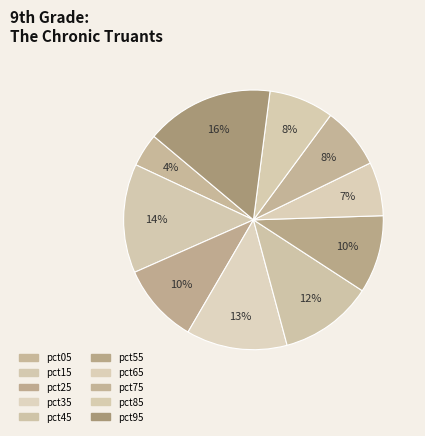

To the nearest percent, what is the difference between the largest and smallest slice percentages?

12%